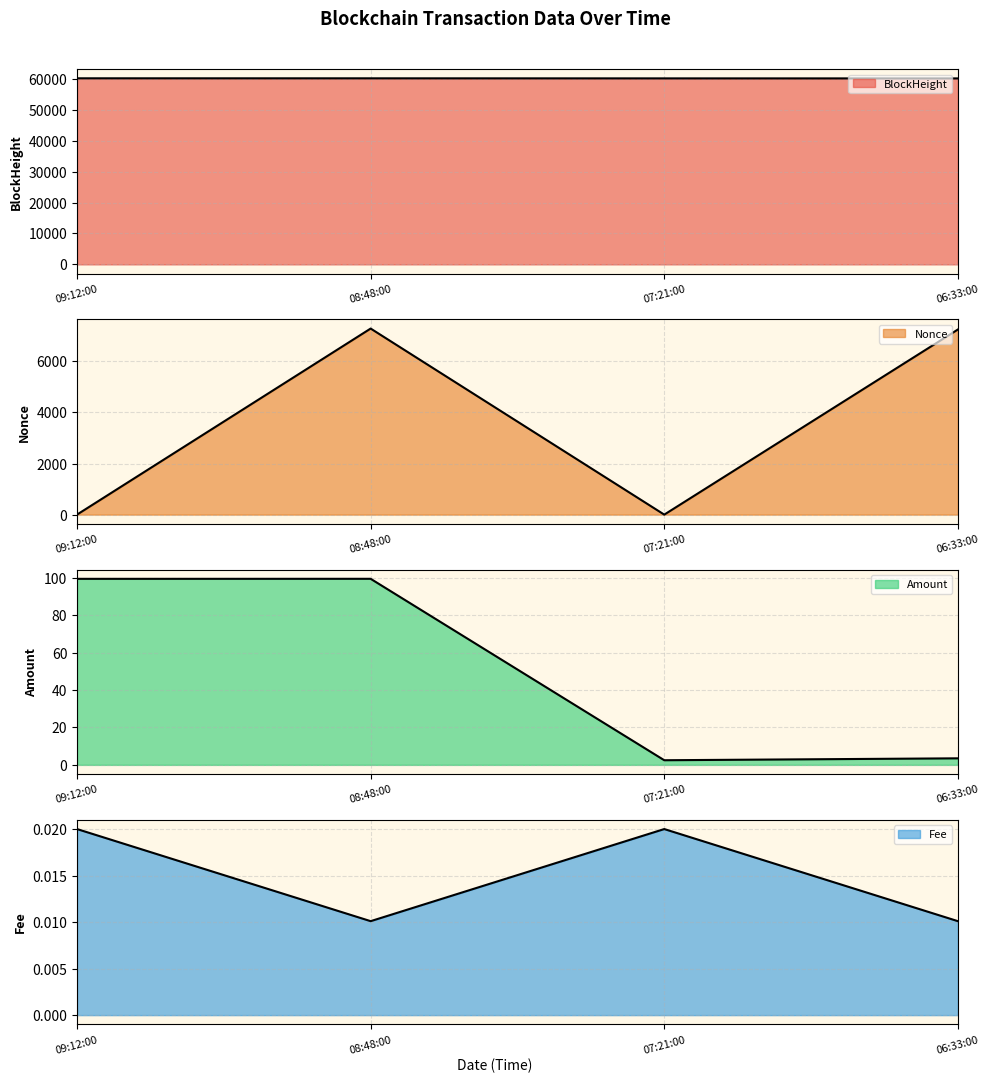

What is the difference between the highest and lowest values at 06:33:00?

60225.0